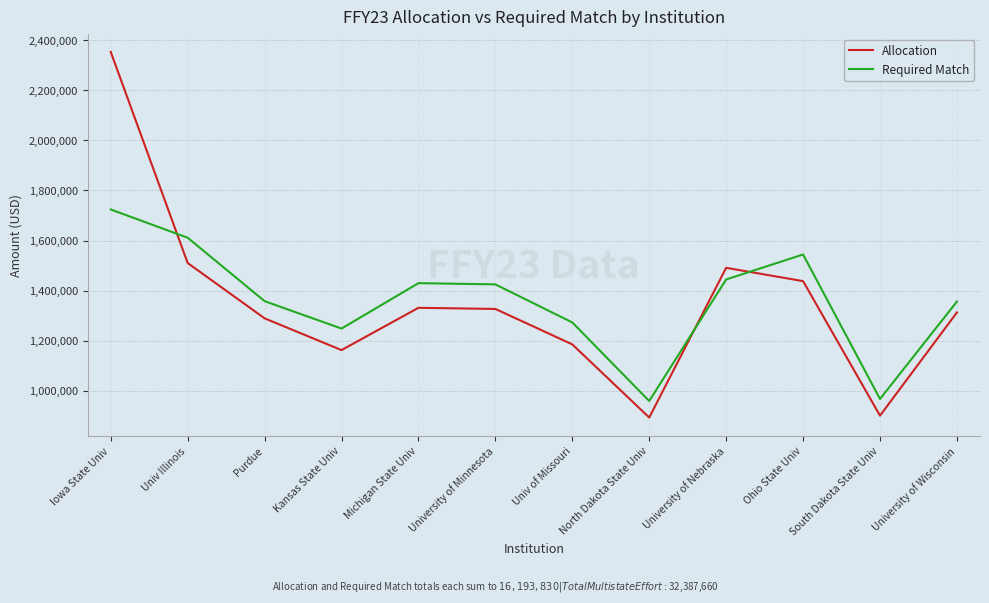

What is the smallest value displayed?

893113